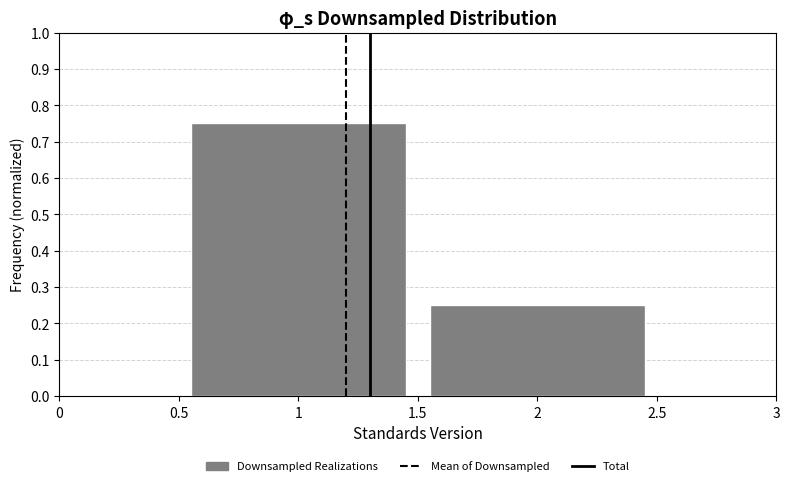

What is the height of the bar covering 1.5 to 2.5 on the x-axis? The values are not printed on the chart, so give them approximately, as read against the axis.

0.25